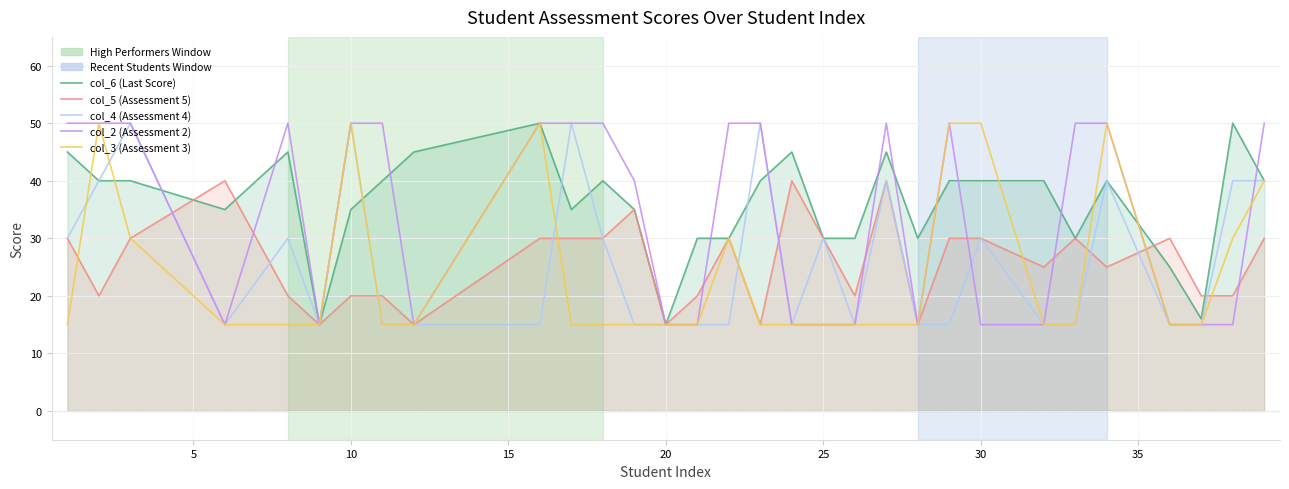

How many interior local valleys does the col_6 (Last Score) series have?

7